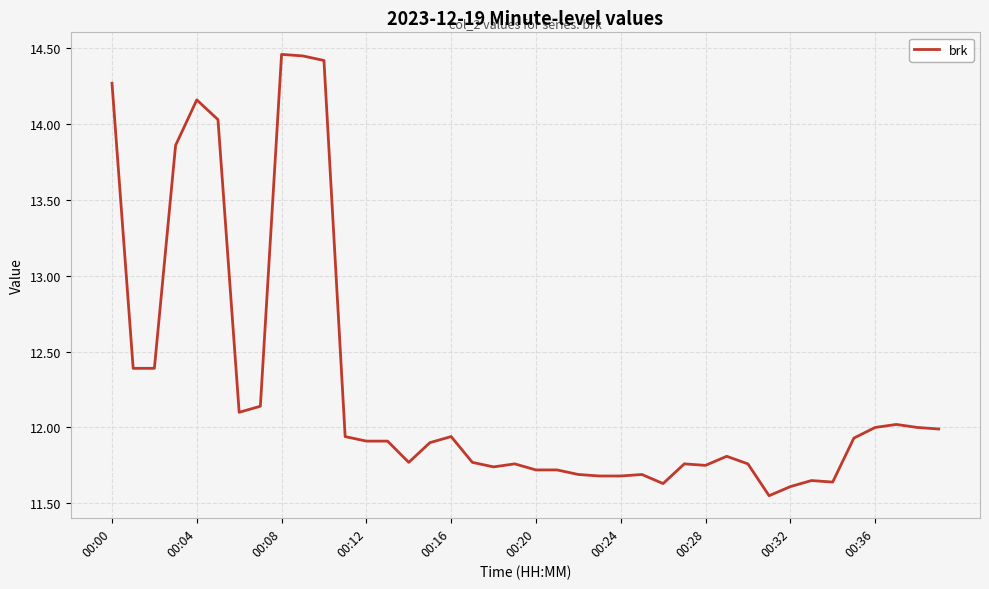

The chart shows a value of 9.4 at 00:08. True or false?

False